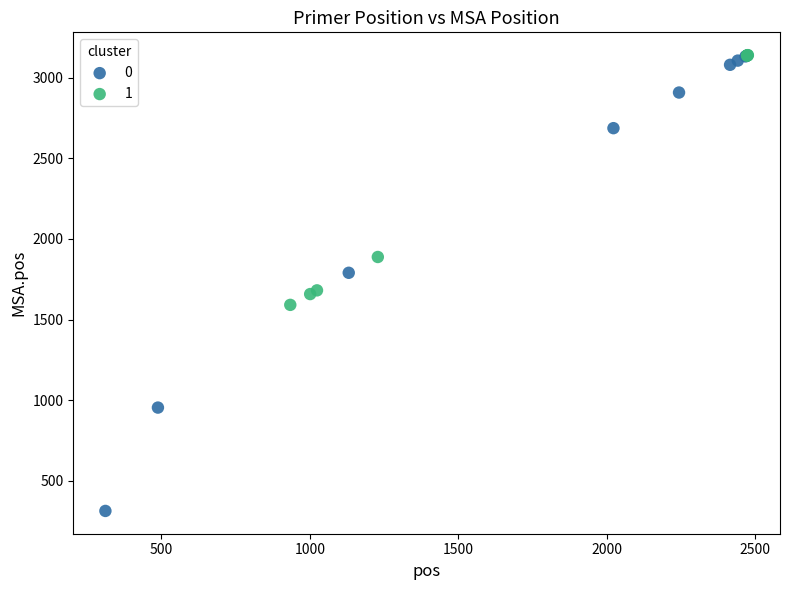

What are all the series names shown in the legend?

0, 1